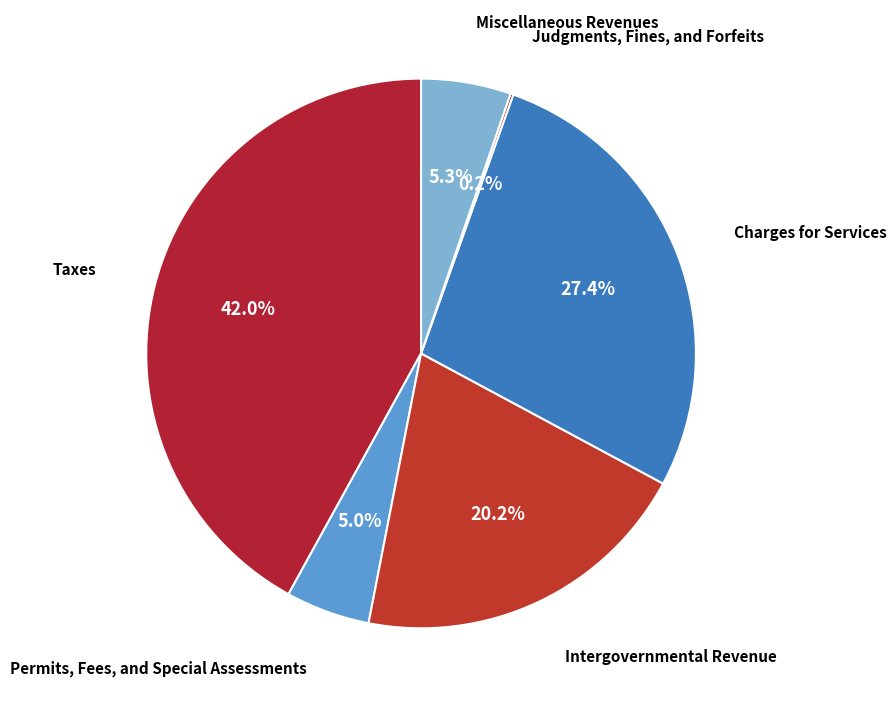

Does Taxes account for over 50% of the chart?

No